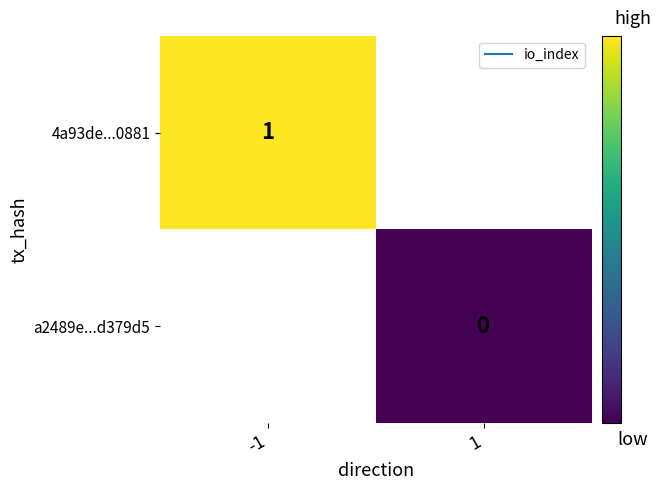

The value of 4a93de...0881 at -1 is 1.5. True or false?

False